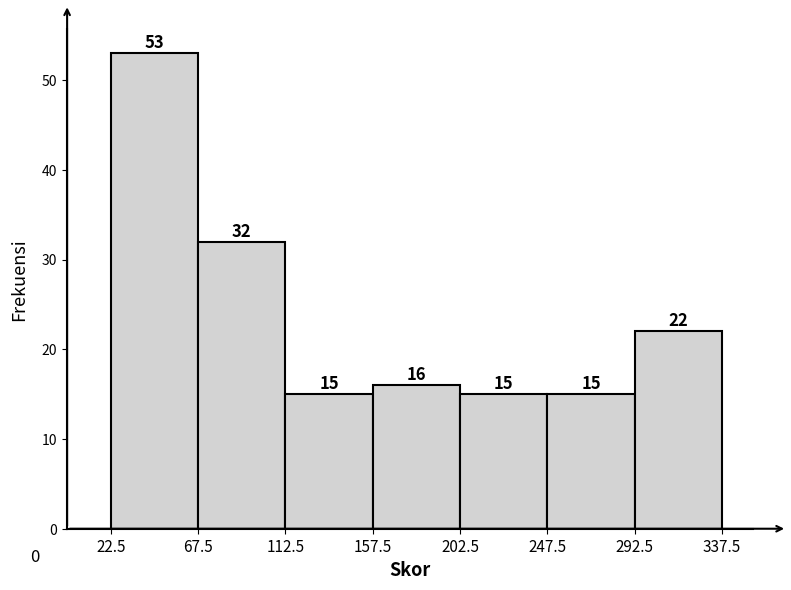

Reading left to right, transcribe this chart: for each bar, give the range it covers on the x-axis and its height.

22.5 to 67.5: 53
67.5 to 112.5: 32
112.5 to 157.5: 15
157.5 to 202.5: 16
202.5 to 247.5: 15
247.5 to 292.5: 15
292.5 to 337.5: 22